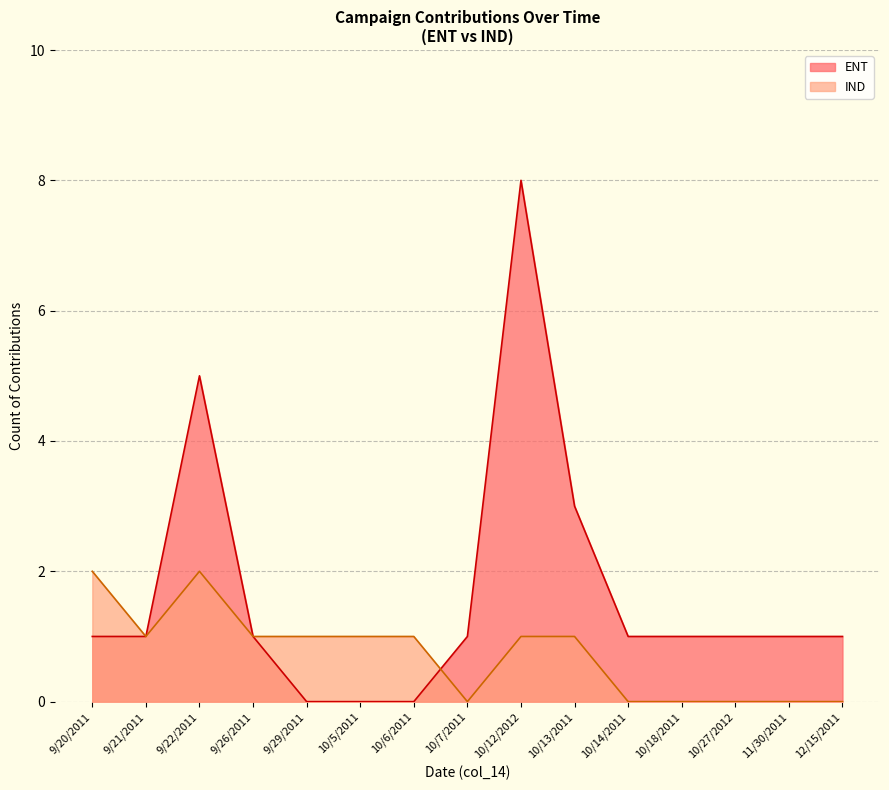

Rank the series at 10/5/2011 from highest to lowest value.

IND, ENT